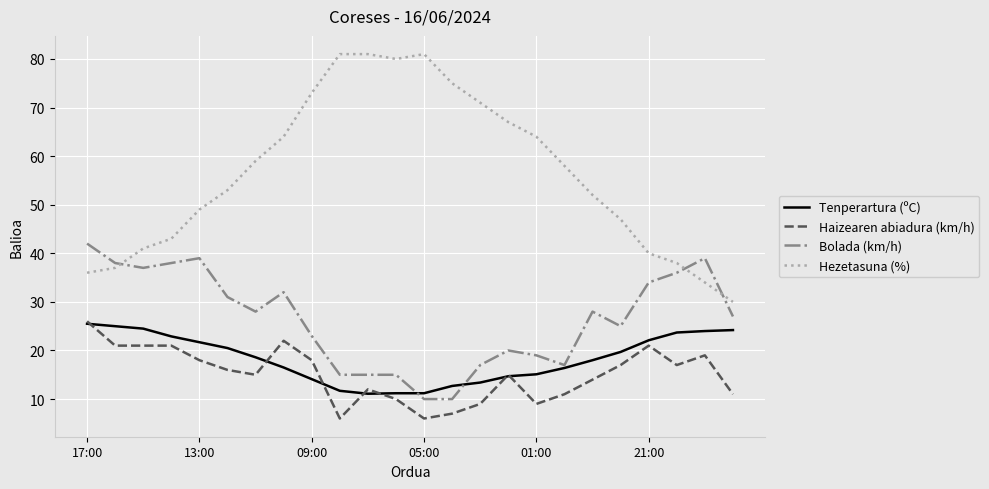

True or false: Haizearen abiadura (km/h) and Hezetasuna (%) cross at least once.

False